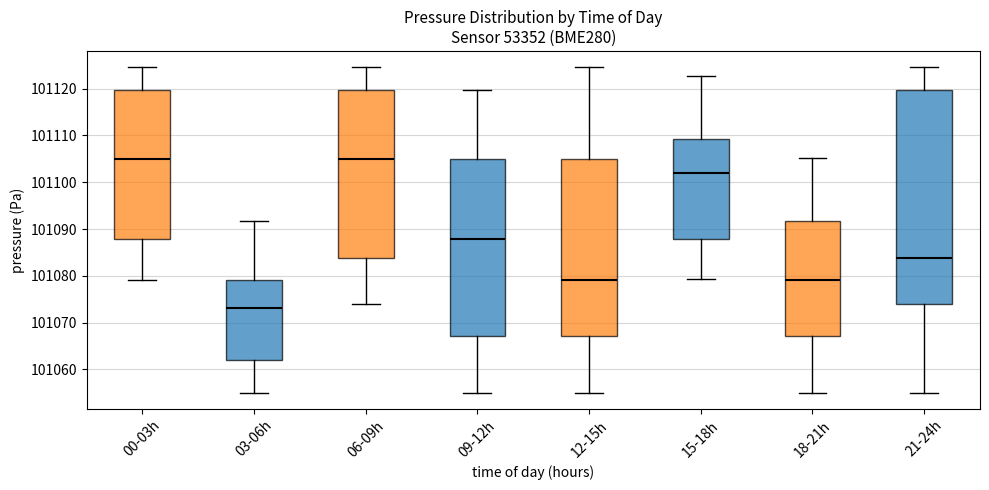

Reading left to right, transcribe this box plot: for each box, give where its median line is, the range the box spans, and where its two whiskers end, as read against the y-axis. The values are not printed on the chart, so give them approximately, as read against the axis.

00-03h: median 101105, box 101088 to 101120, whiskers 101079 to 101125
03-06h: median 101073, box 101062 to 101079, whiskers 101055 to 101092
06-09h: median 101105, box 101084 to 101120, whiskers 101074 to 101125
09-12h: median 101088, box 101067 to 101105, whiskers 101055 to 101120
12-15h: median 101079, box 101067 to 101105, whiskers 101055 to 101125
15-18h: median 101102, box 101088 to 101109, whiskers 101079 to 101123
18-21h: median 101079, box 101067 to 101092, whiskers 101055 to 101105
21-24h: median 101084, box 101074 to 101120, whiskers 101055 to 101125